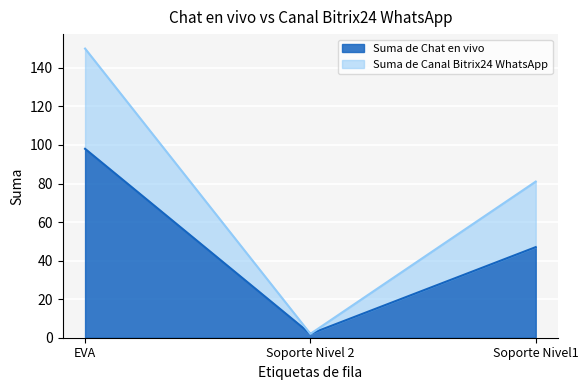

What is the lowest value of the Suma de Chat en vivo series?

2